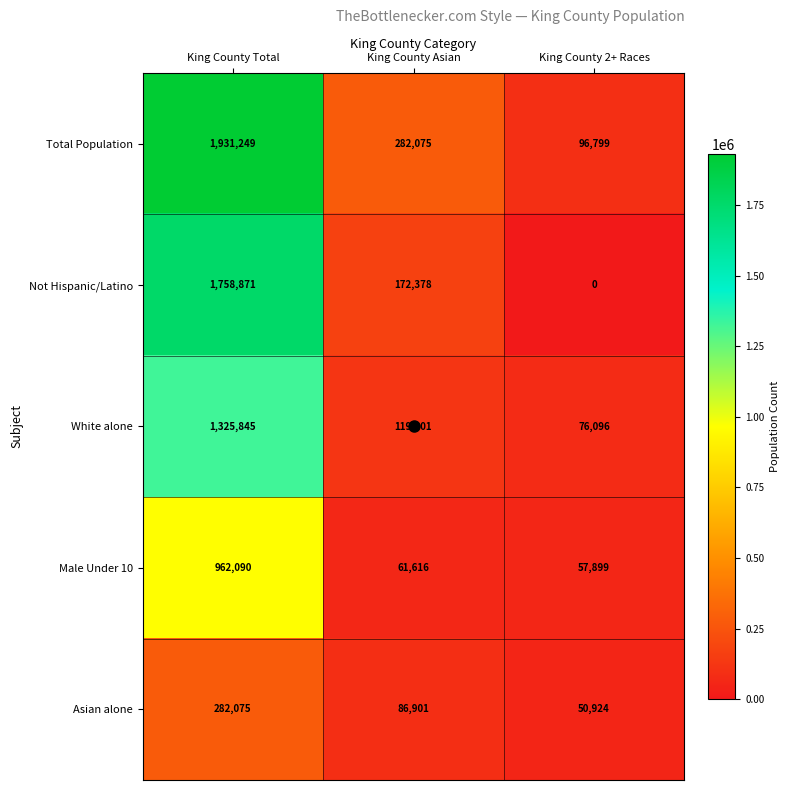

At which label does Total Population reach its peak?

King County Total